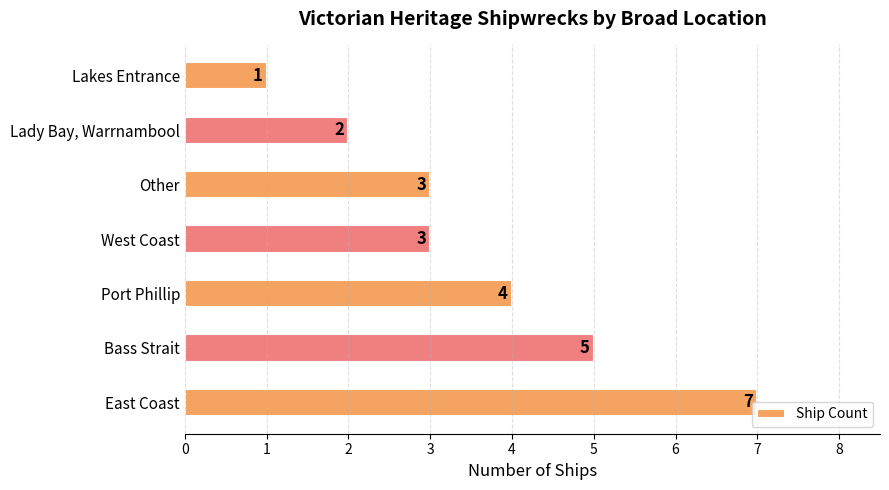

How many bars are there in total?

7